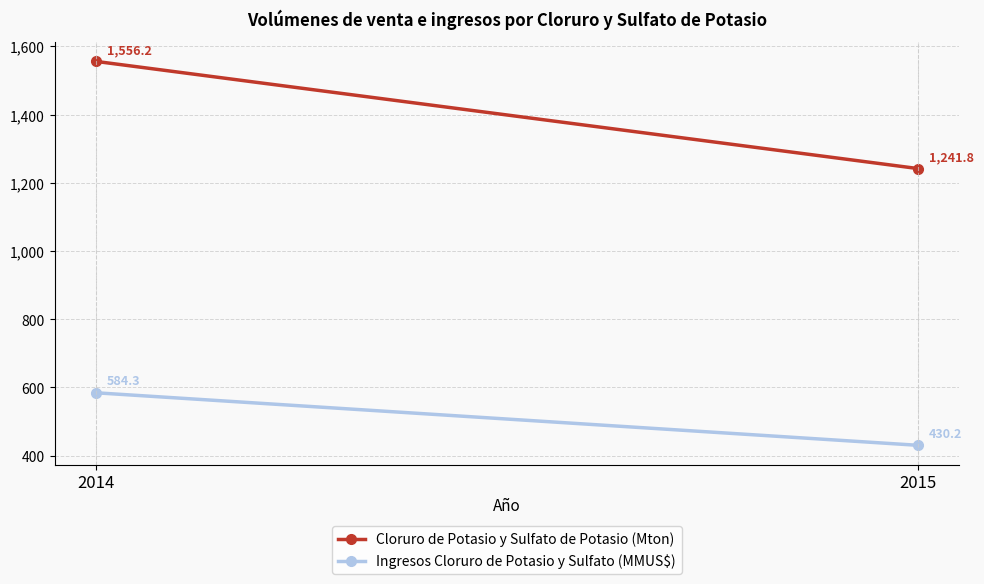

The value of Cloruro de Potasio y Sulfato de Potasio (Mton) at 2014 is 1556.2. True or false?

True